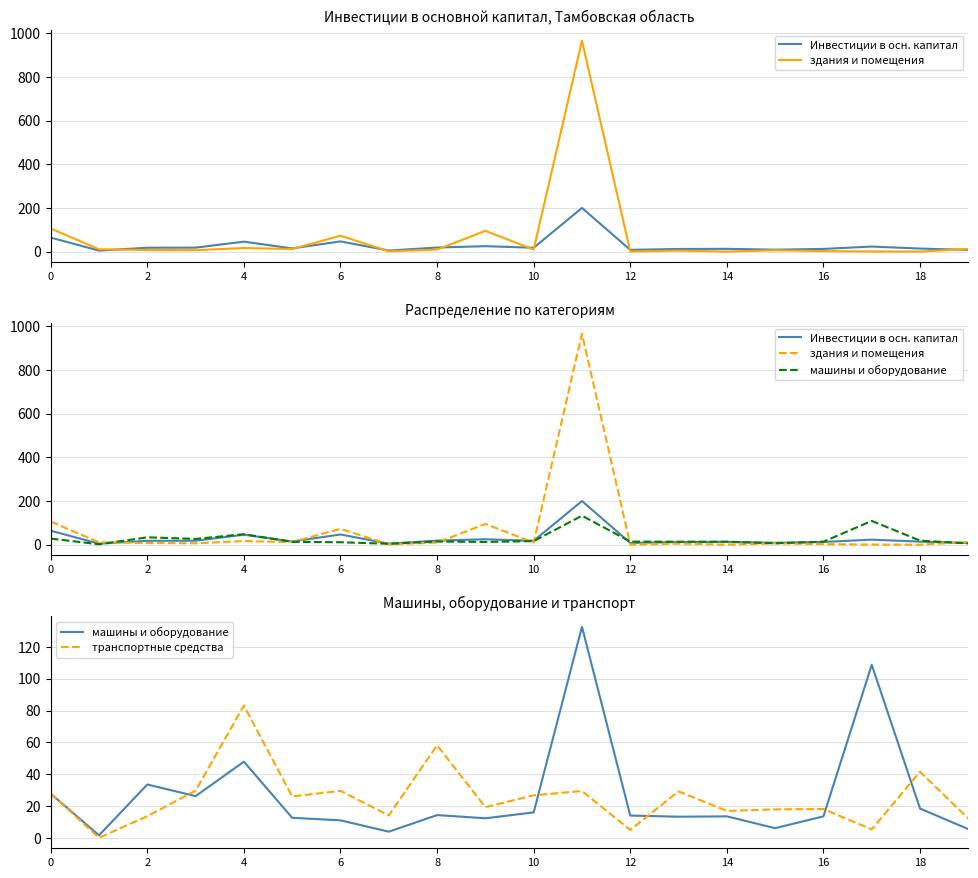

How many lines are shown in the chart?

4